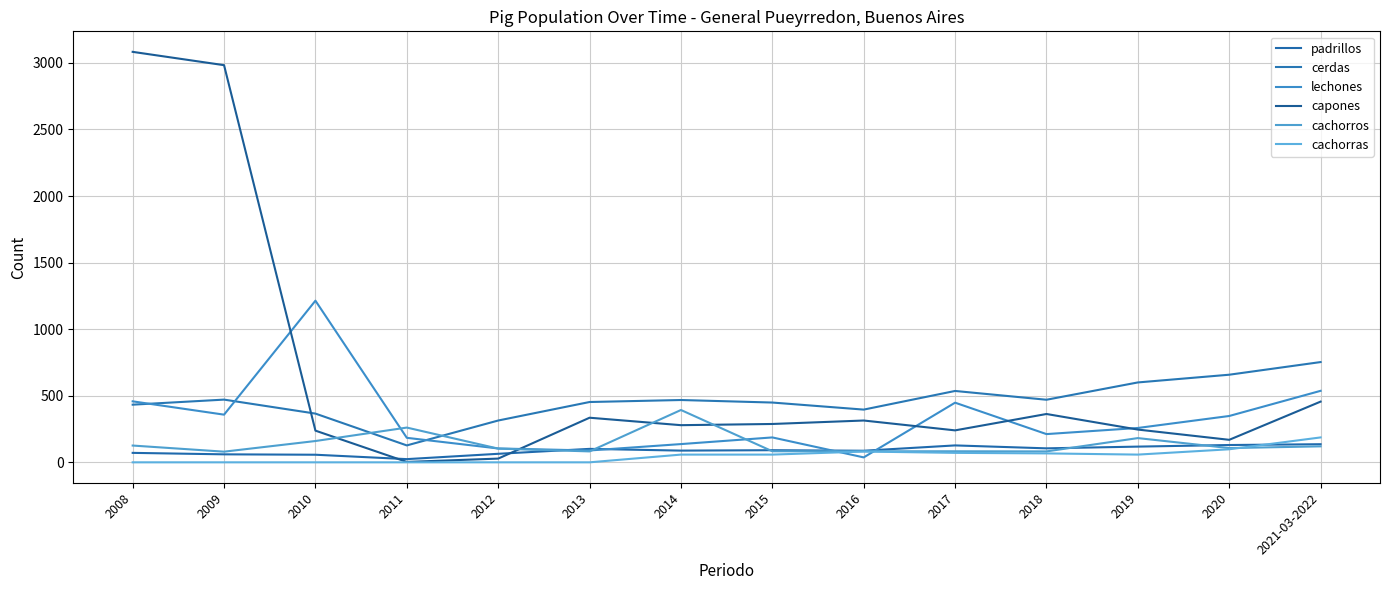

In cerdas, how many points are lower than both neighbors (excluding endpoints)?

3